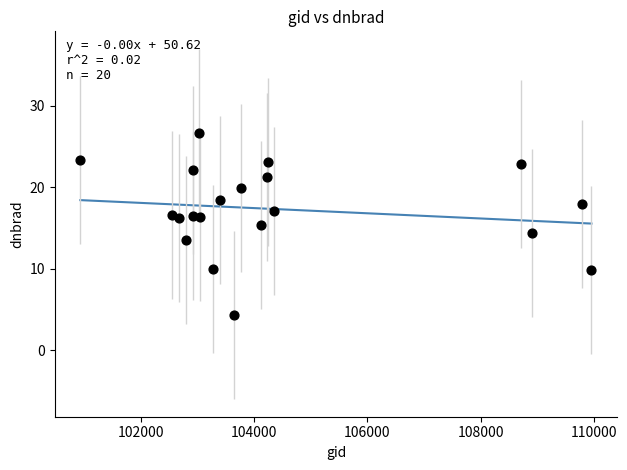

What is the range of X values (max minus min)?

9024.0